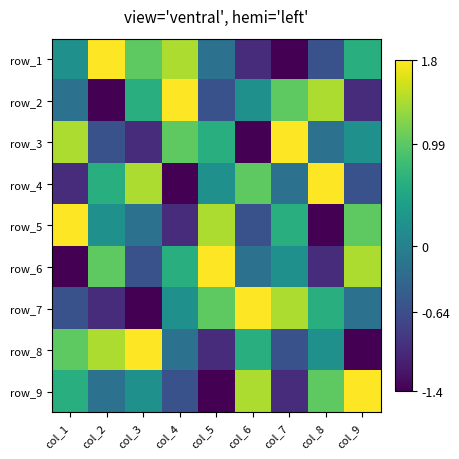

At how many categories does at least one series exceed 0?

9